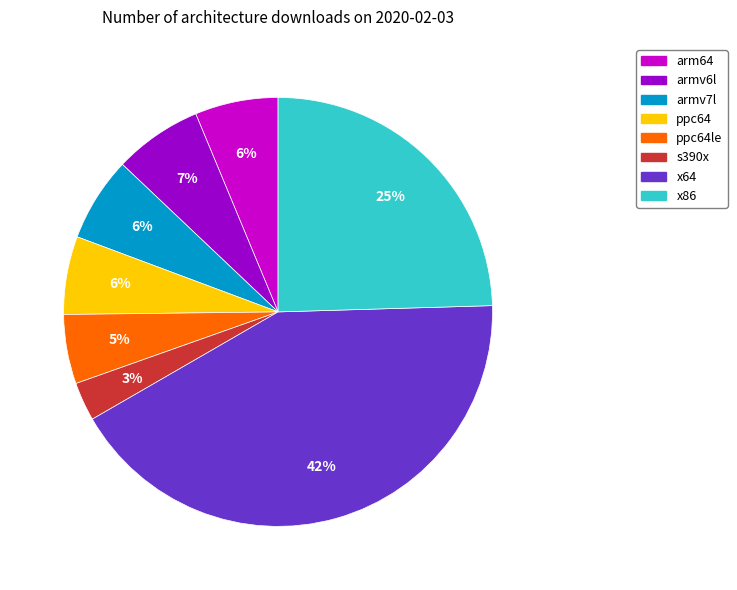

What percentage is the ppc64 slice, to the nearest percent?

6%